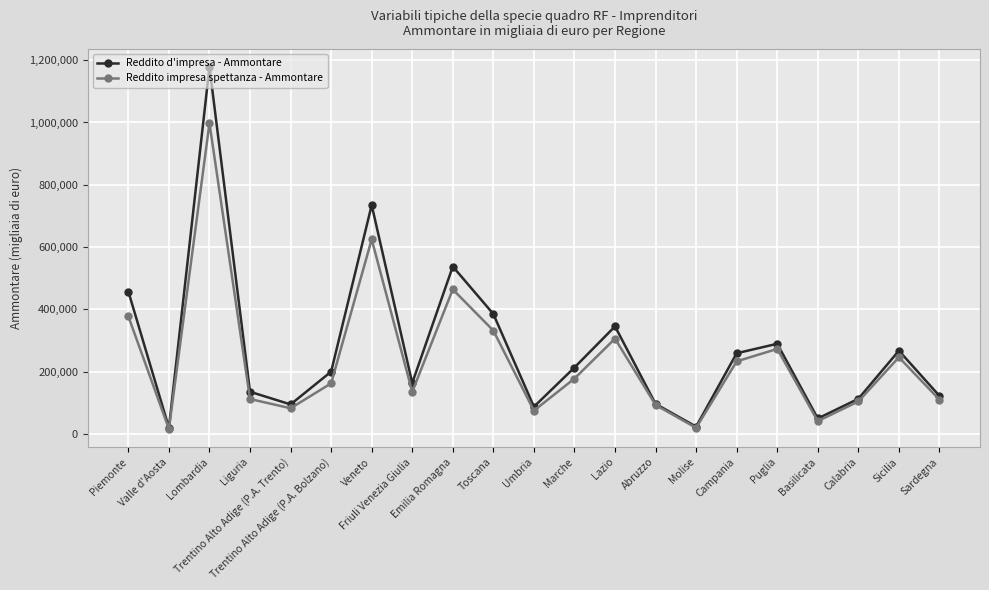

In Reddito d'impresa - Ammontare, how many points are higher than both neighbors (excluding endpoints)?

6